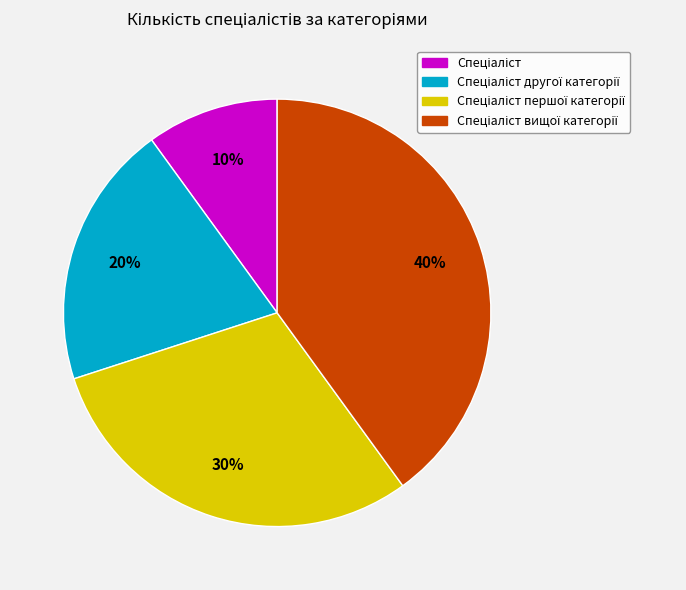

How many segments does this pie chart have?

4